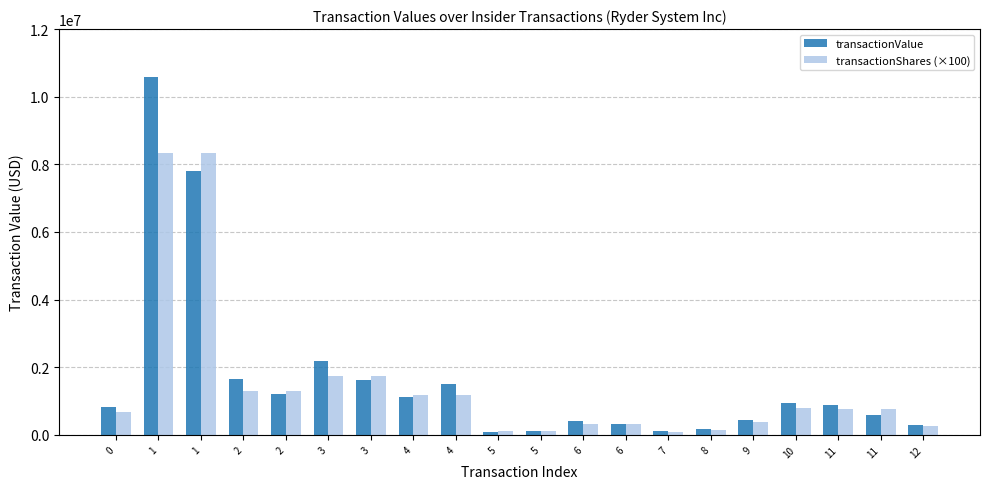

What are all the series names shown in the legend?

transactionValue, transactionShares (×100)